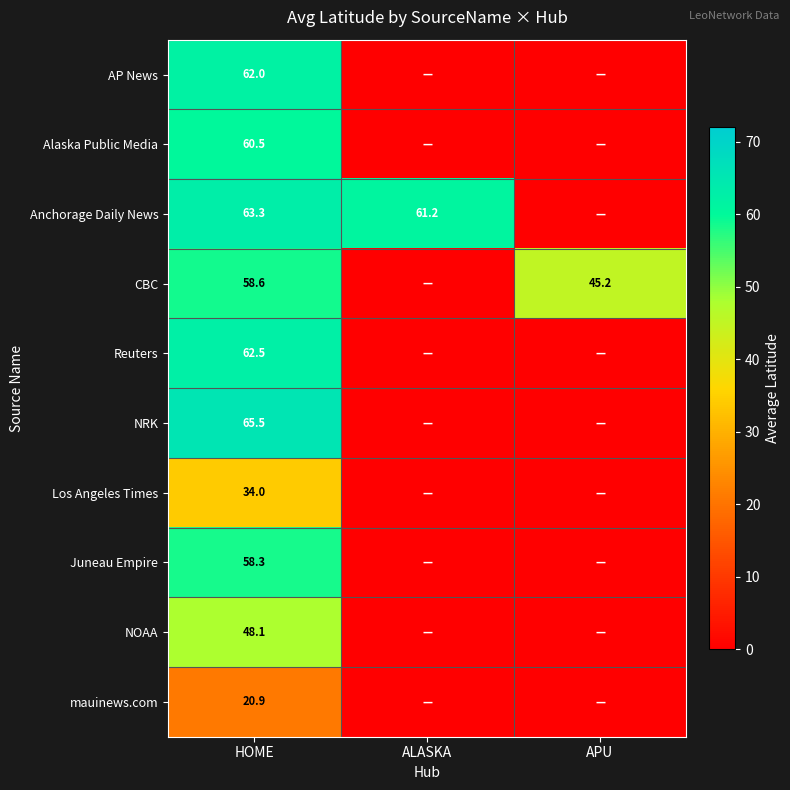

Is it true that Juneau Empire equals 58.3 at HOME?

True